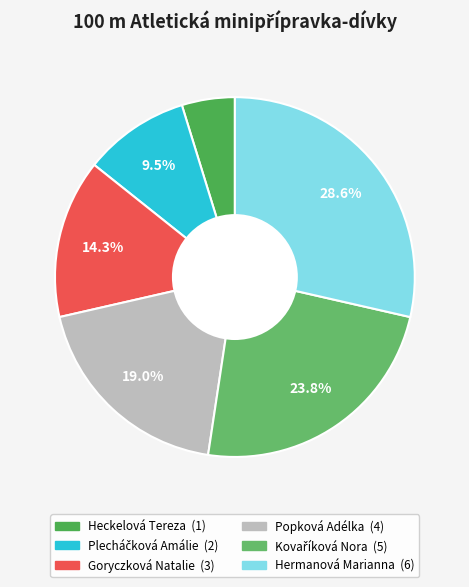

What is the ratio of the value at Goryczková Natalie to the value at Heckelová Tereza?

3.0